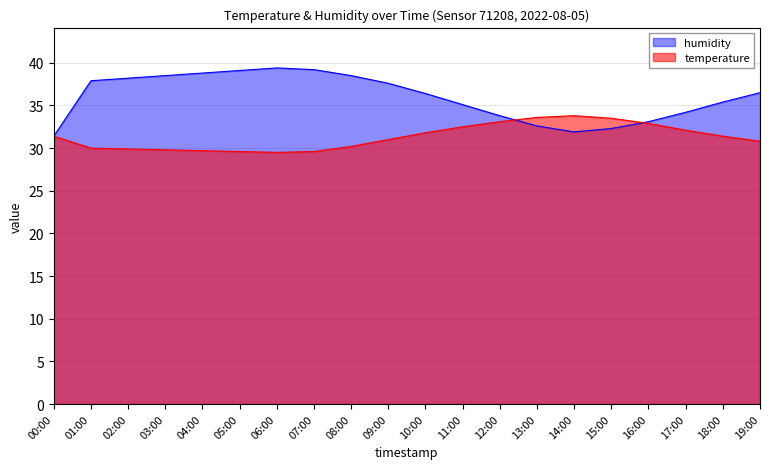

Where does the humidity series first go above 36?

01:00